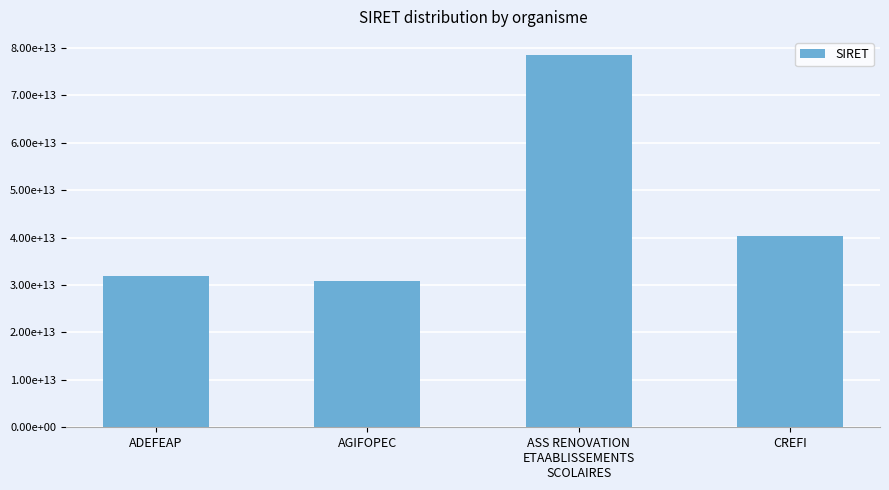

List the labels in order of value, largest first.

ASS RENOVATION
ETAABLISSEMENTS
SCOLAIRES, CREFI, ADEFEAP, AGIFOPEC